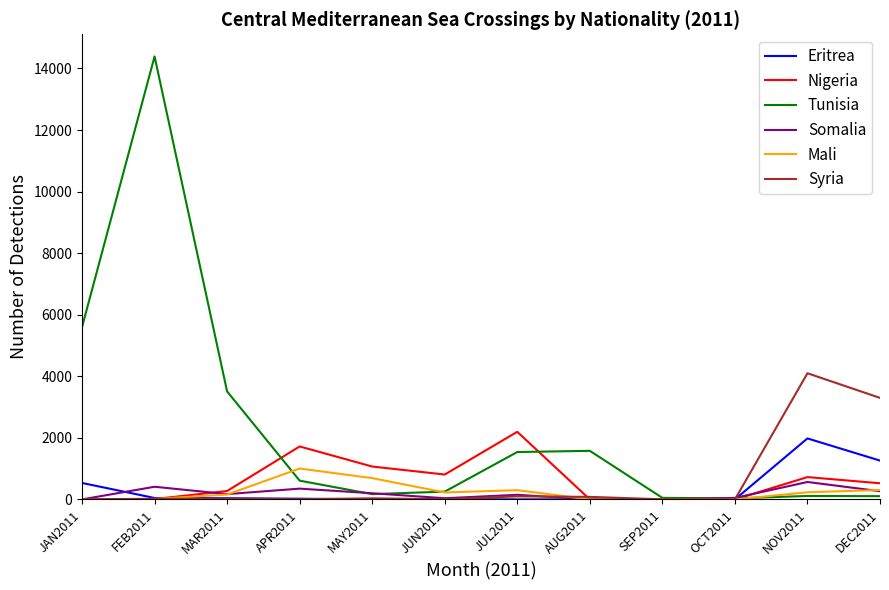

Which series has the largest total across all categories?

Tunisia